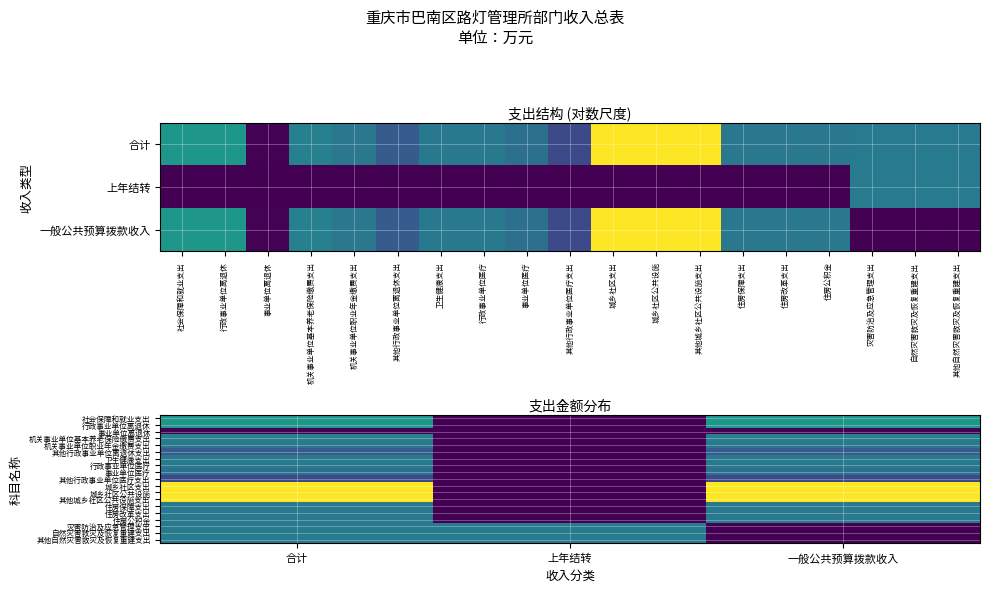

What is the maximum value for 社会保障和就业支出?

4.0